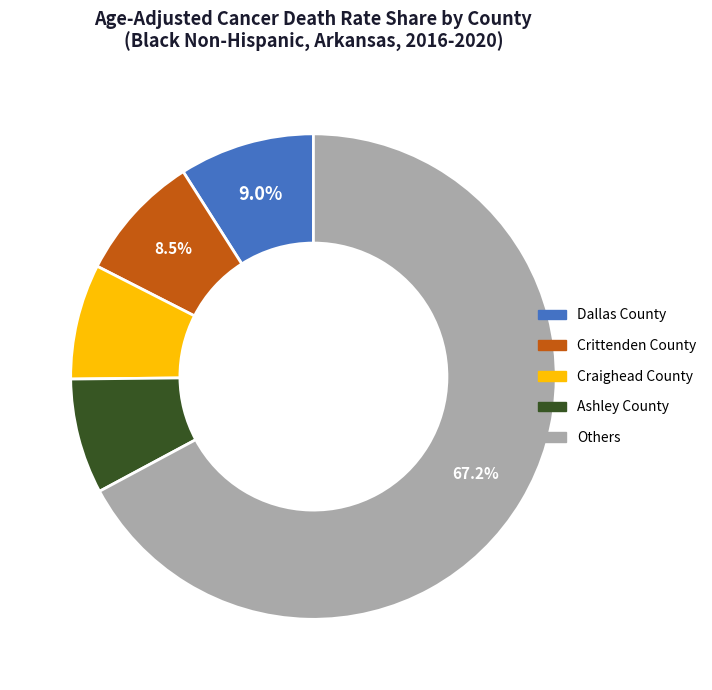

Is there any slice that represents more than half of the pie?

Yes